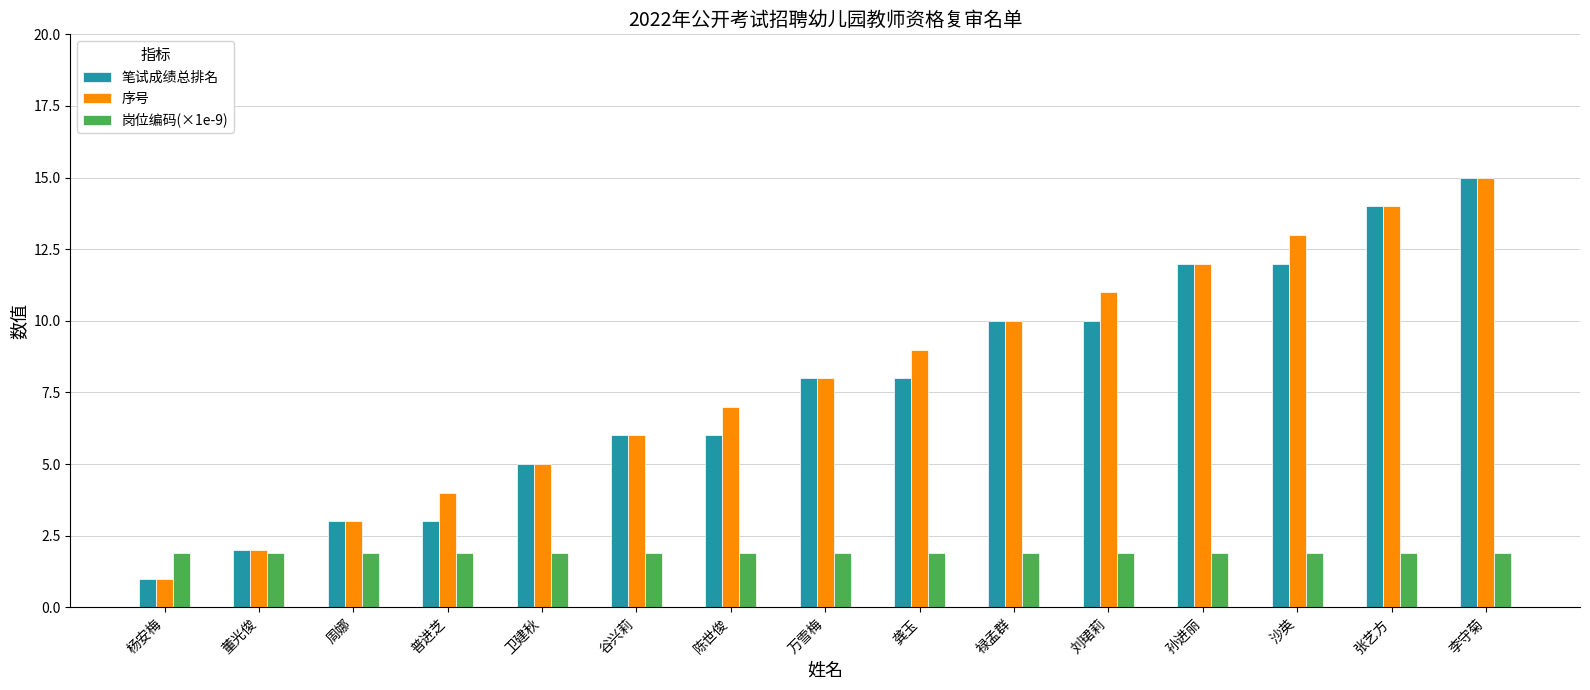

What is the label of the 12th bar from the right?

普进芝